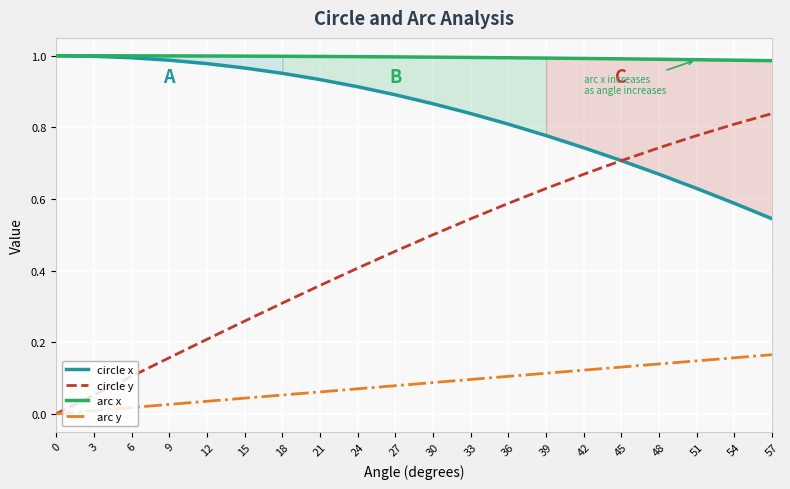

True or false: arc x and circle y intersect in this chart.

False